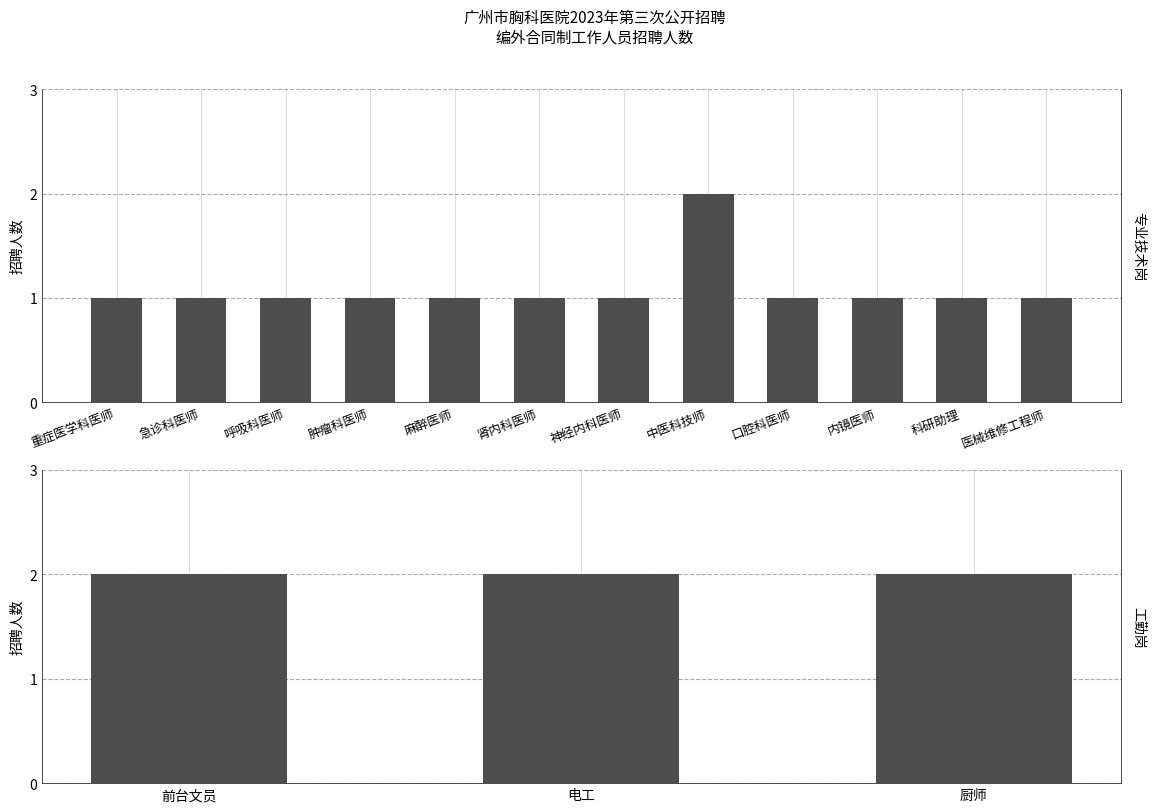

Reading left to right, list all the values displayed in this chart.

1	1	1	1	1	1	1	2	1	1	1	1	2	2	2